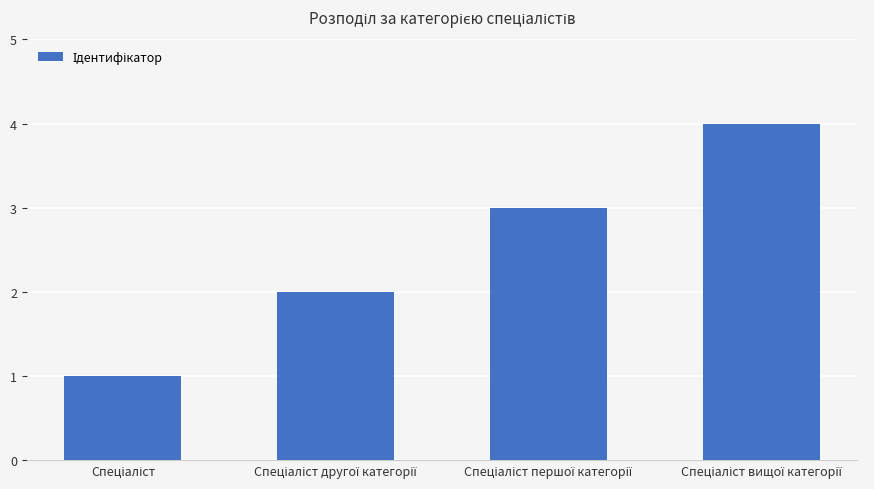

What is the greatest value displayed?

4